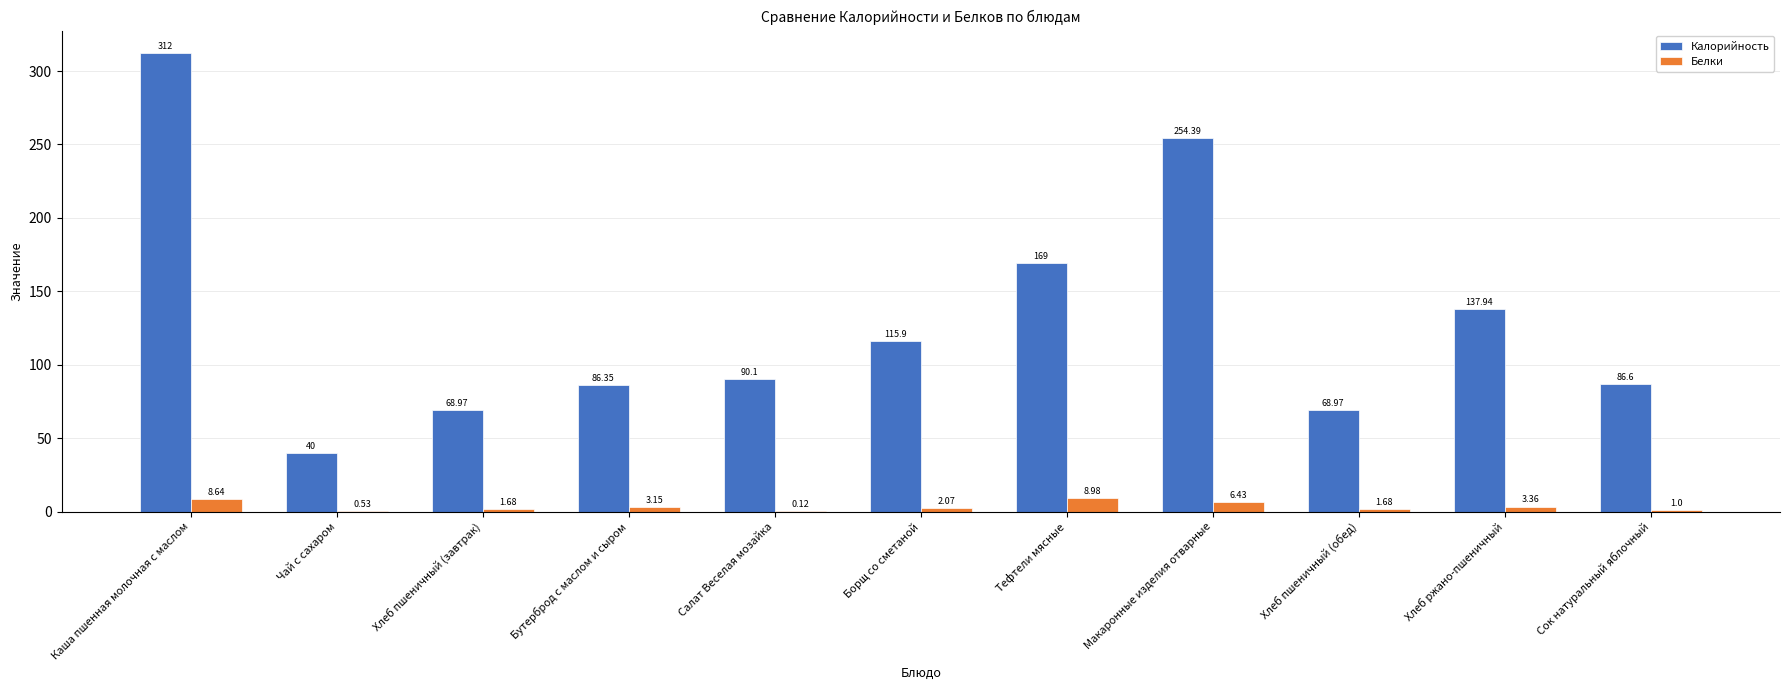

Which category has the highest value in the Белки series?

Тефтели мясные